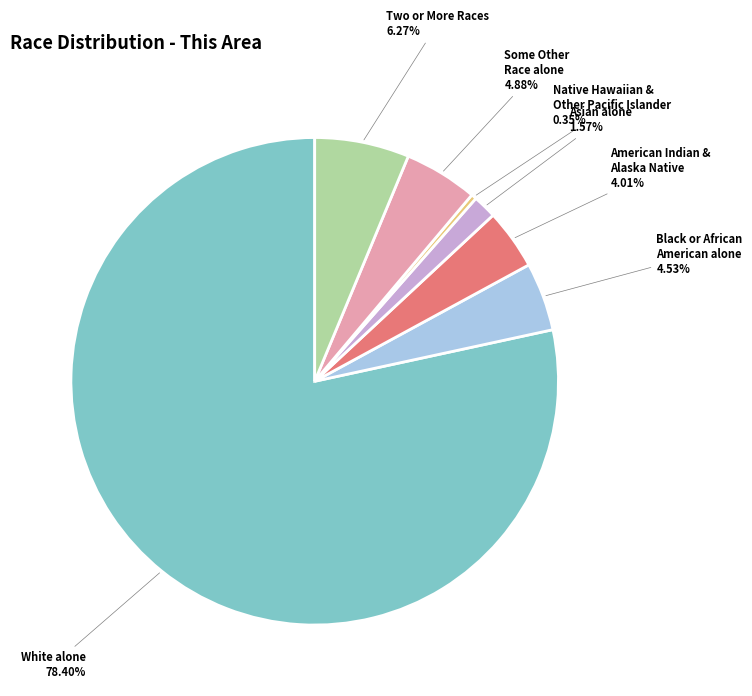

How many segments does this pie chart have?

7